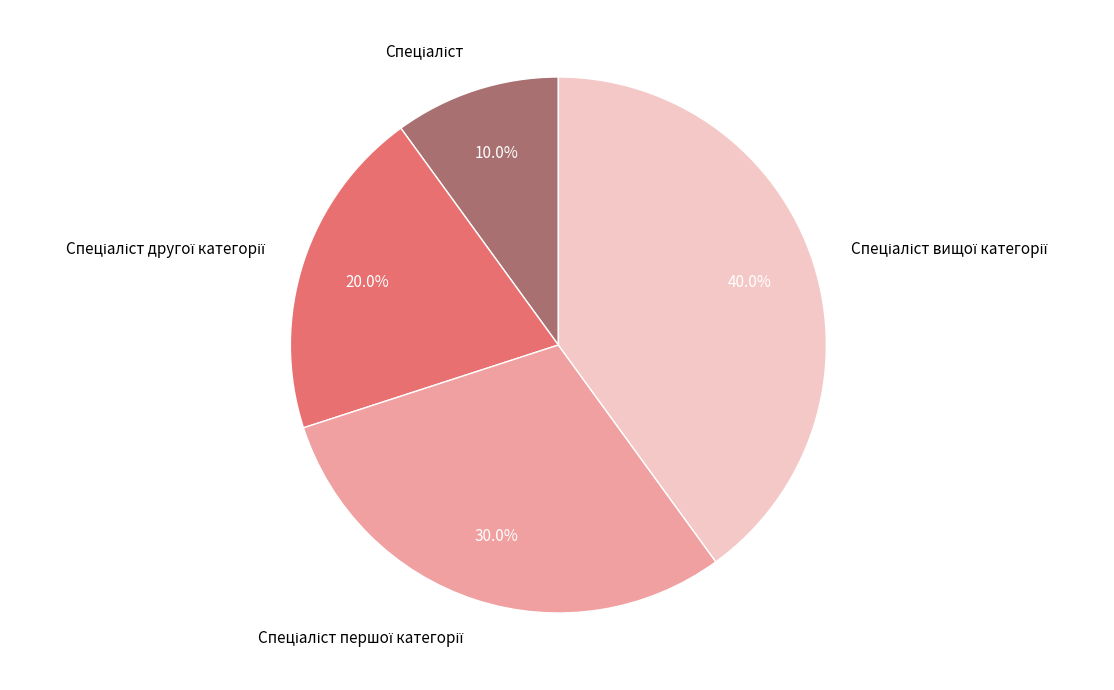

Is there any slice that represents more than half of the pie?

No